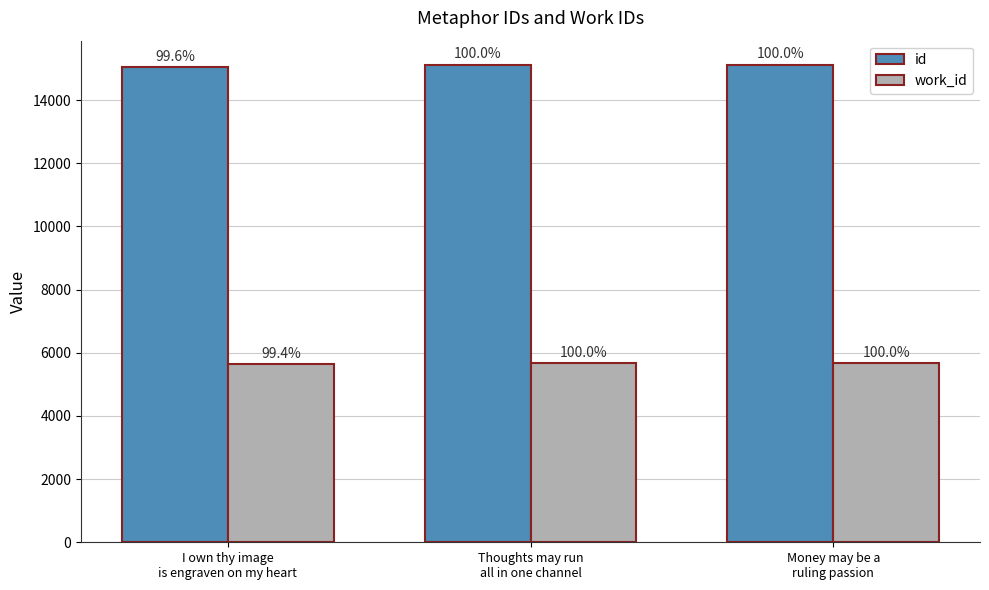

Rank the categories by work_id value from lowest to highest.

I own thy image
is engraven on my heart, Thoughts may run
all in one channel, Money may be a
ruling passion